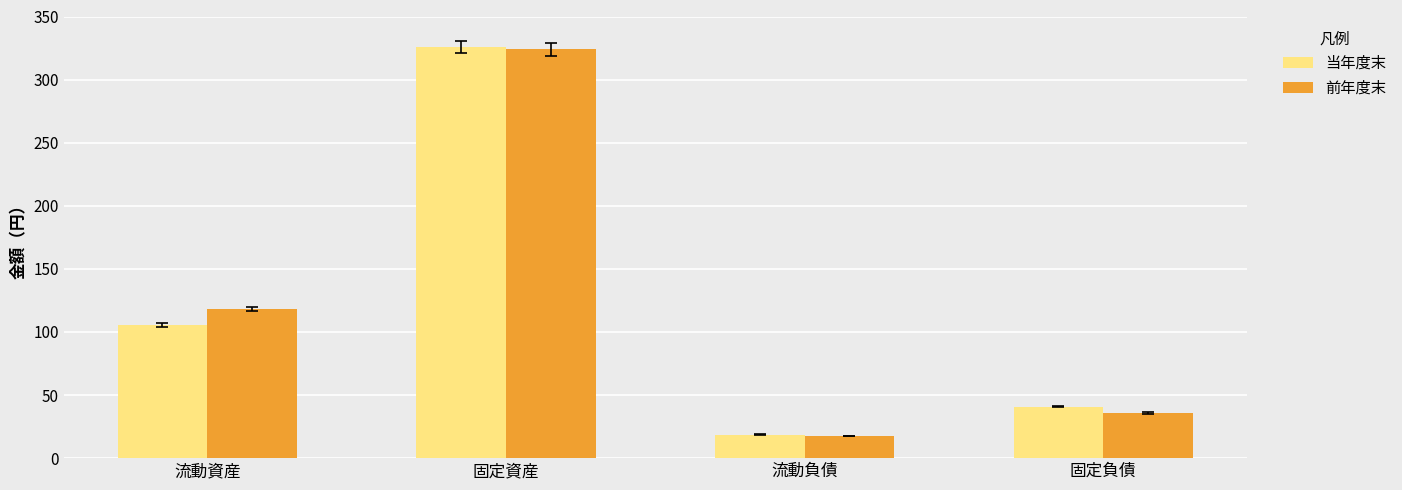

At which label is 前年度末 closest to 170752922?

流動資産